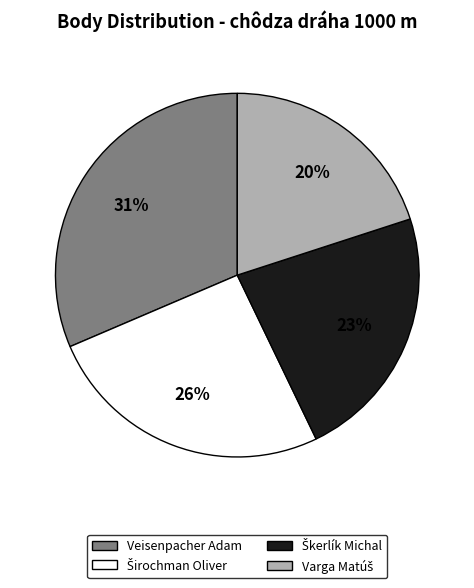

To the nearest percent, what is the average slice percentage?

25%